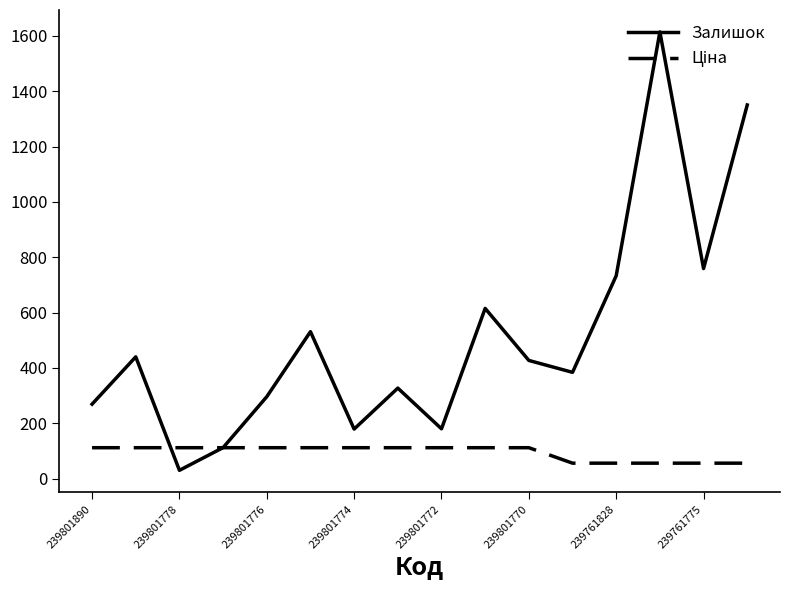

Which series has the largest range (max minus min)?

Залишок